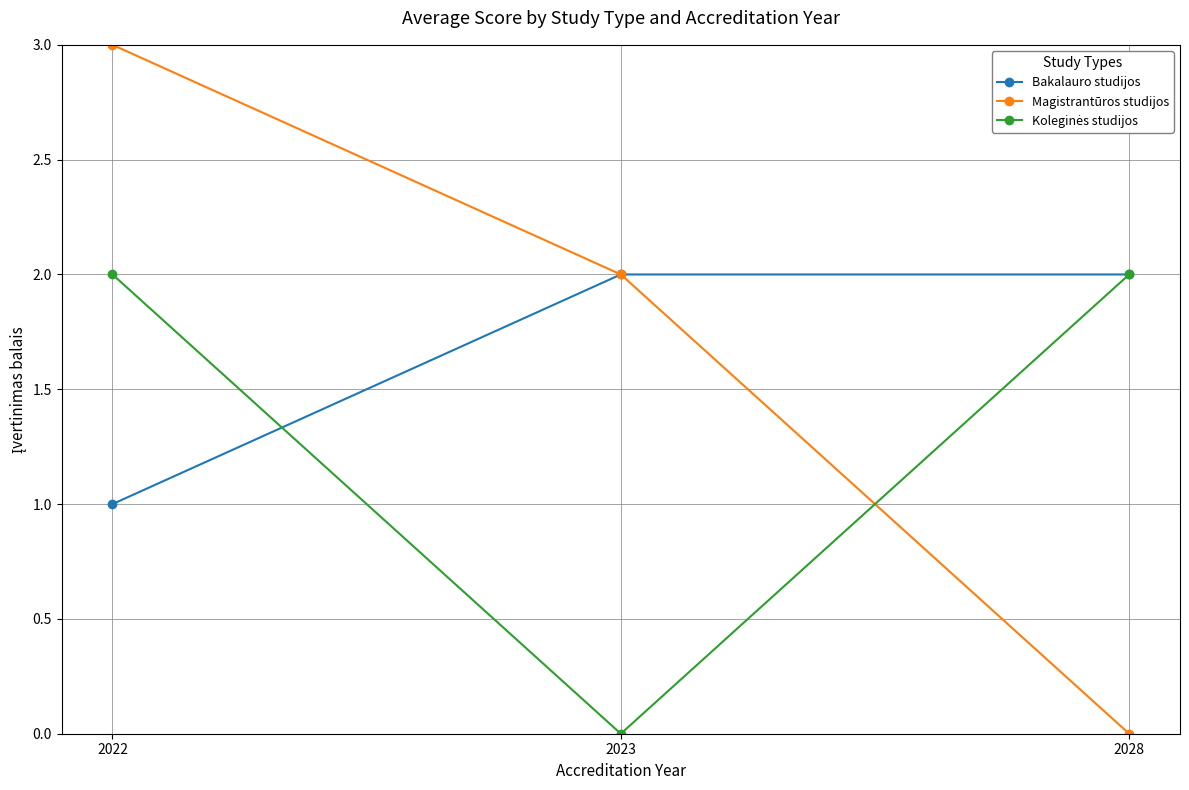

True or false: Bakalauro studijos has a value of 2 at 2028.

True